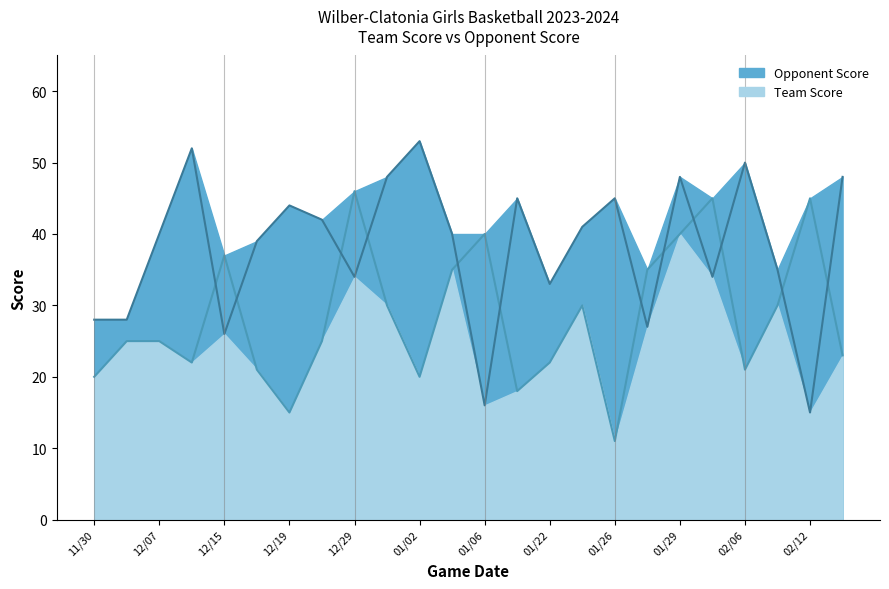

Which series has the widest spread of values?

Opponent Score